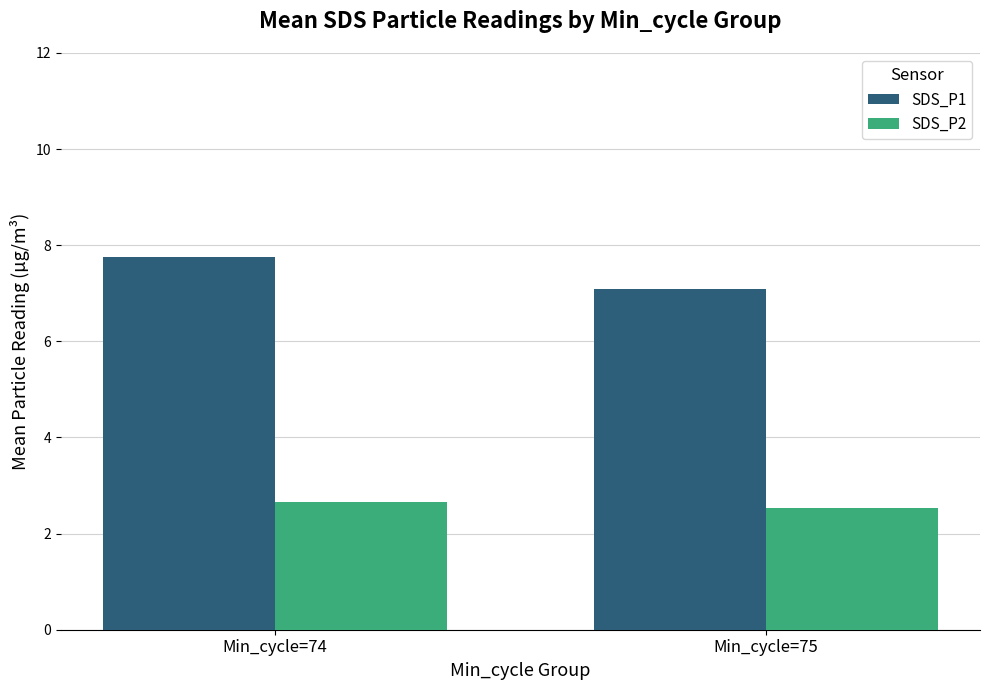

At which label does SDS_P1 reach its minimum?

Min_cycle=75